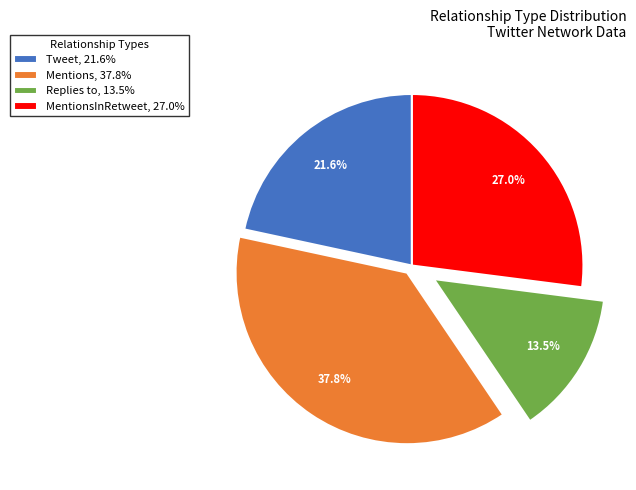

Count the number of slices in the pie.

4